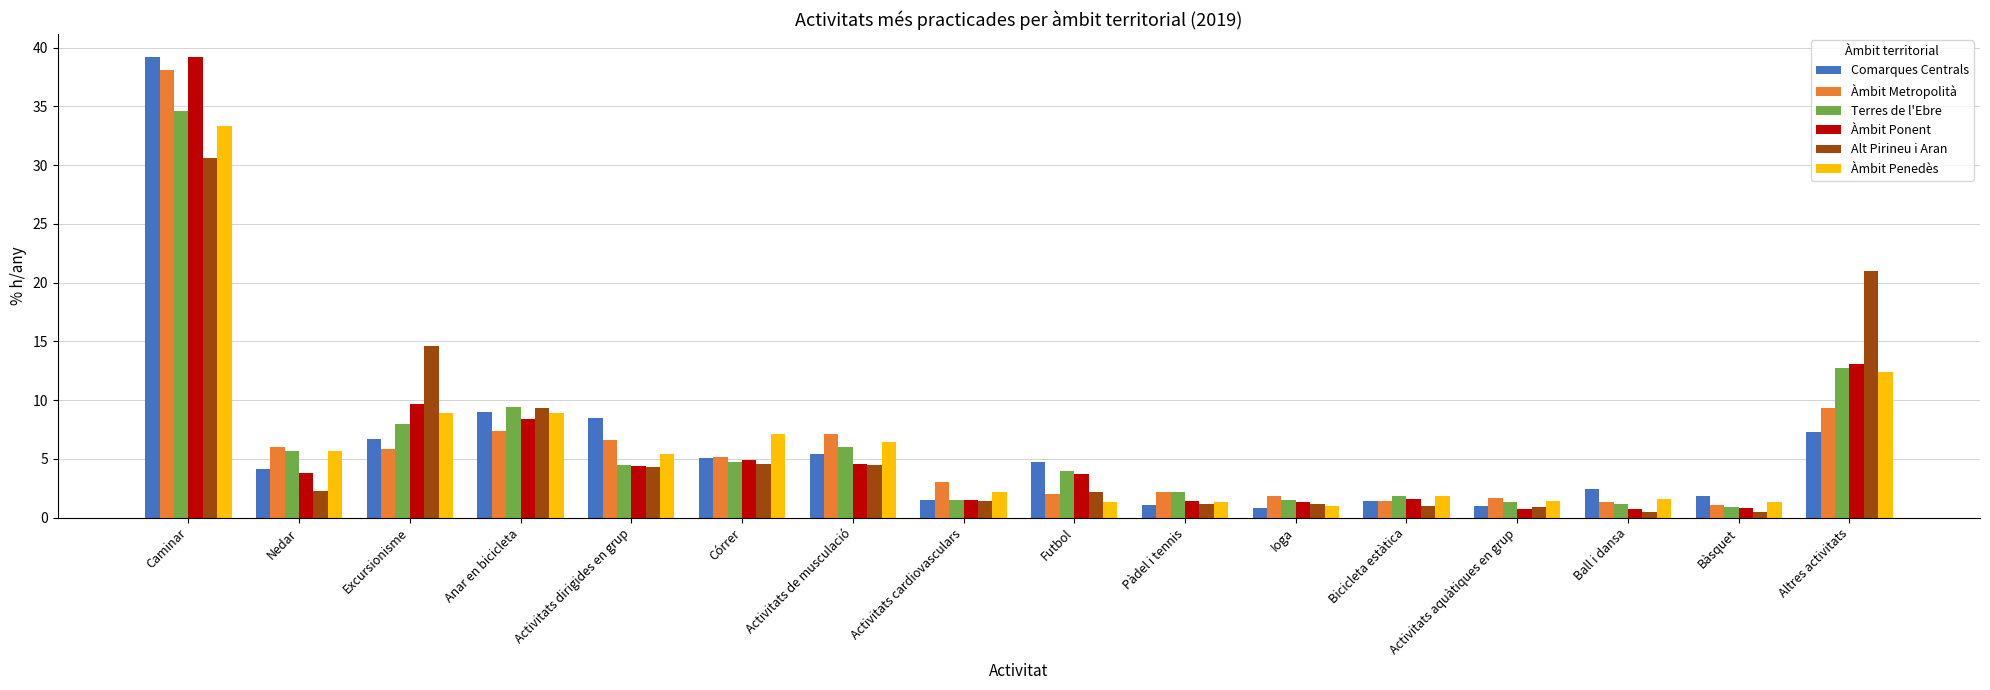

What is the label of the 12th bar from the right?

Activitats dirigides en grup